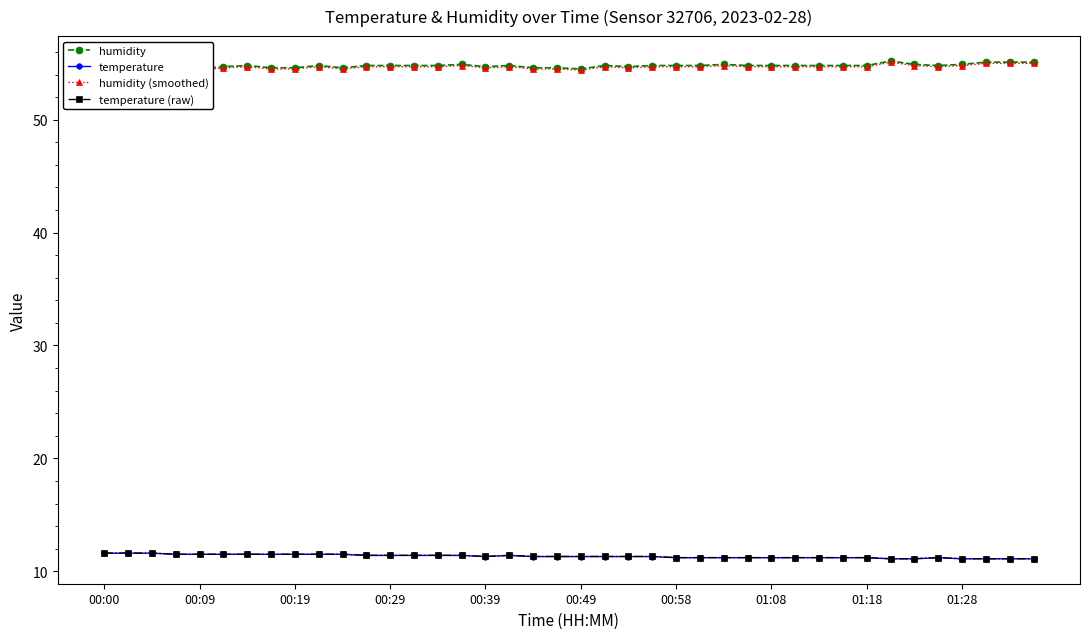

True or false: temperature has more than 0 interior local peaks.

True